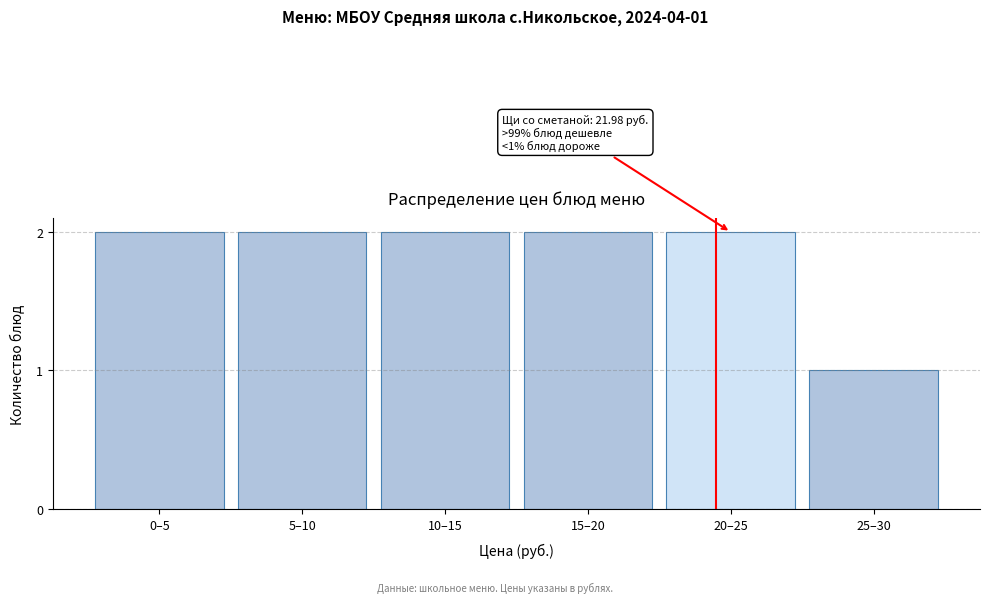

Reading left to right, transcribe all the data shown in this chart.

2	2	2	2	2	1